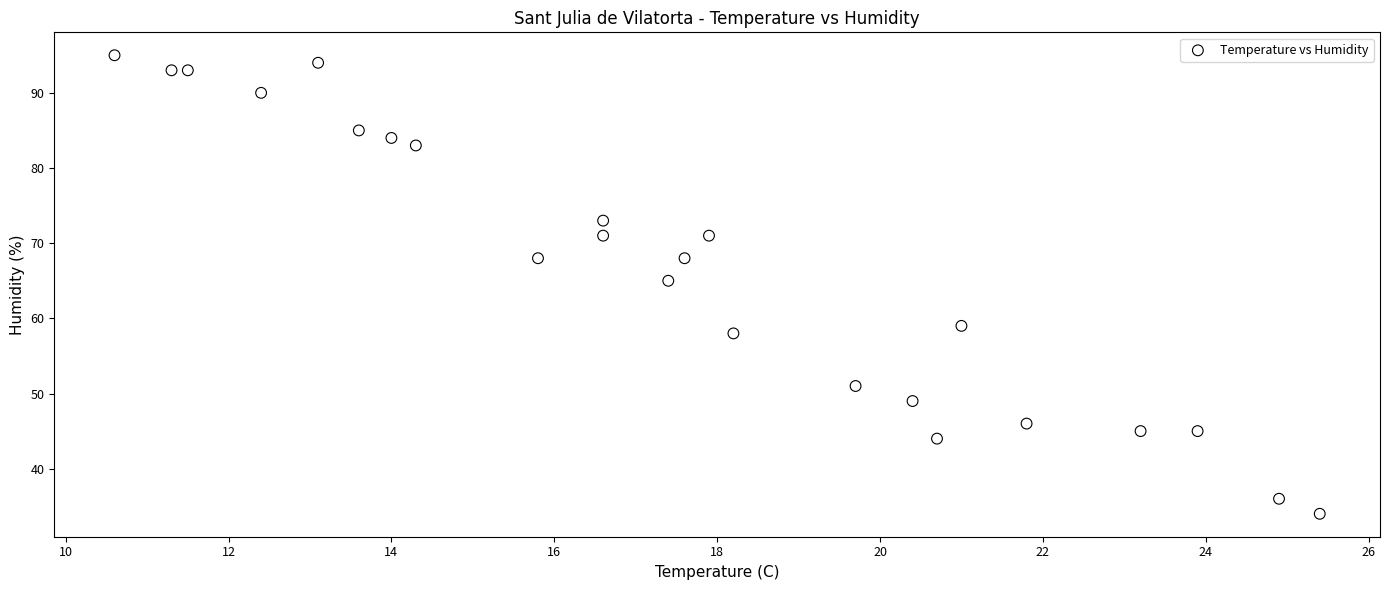

What Y value in the scatter plot is closest to 64?

65